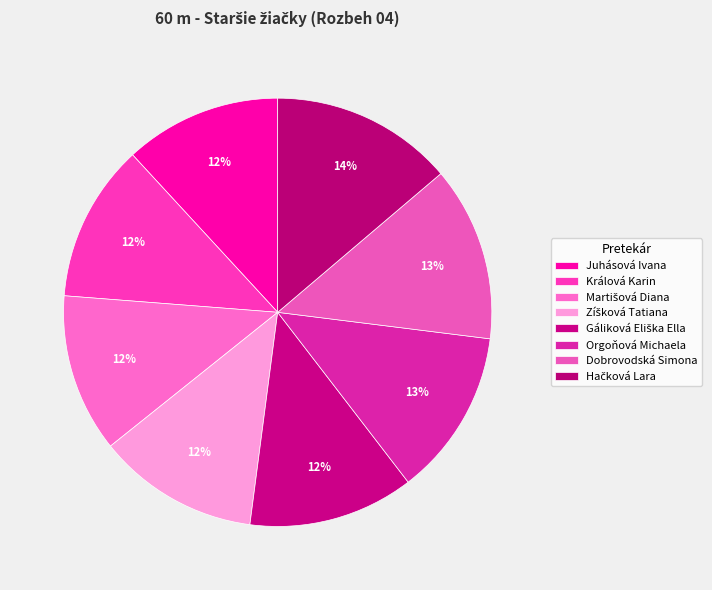

What percentage is the Zíšková Tatiana slice, to the nearest percent?

12%